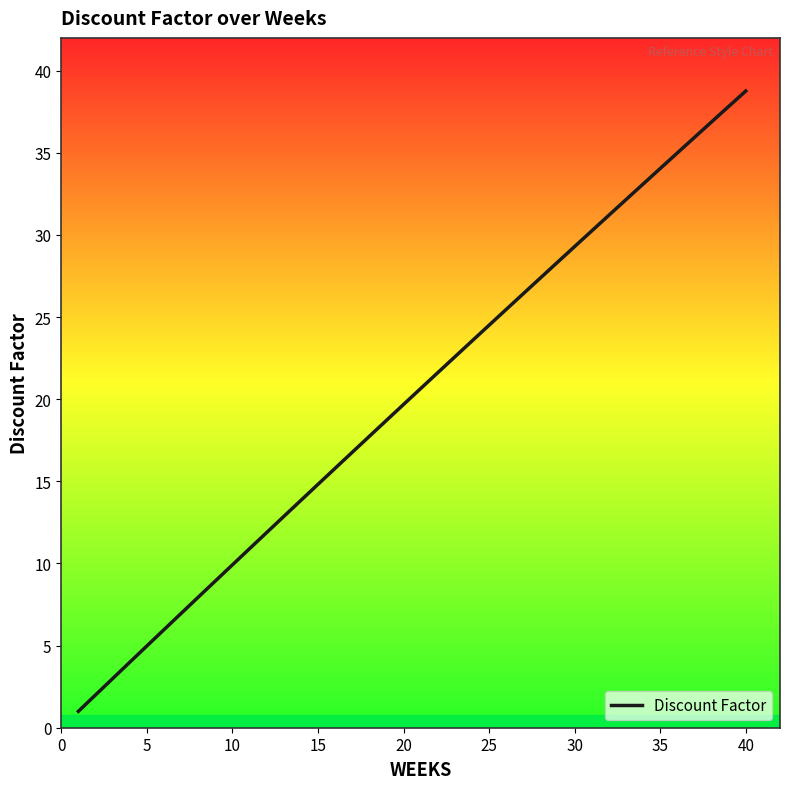

What is the difference between the maximum and minimum values?

37.8